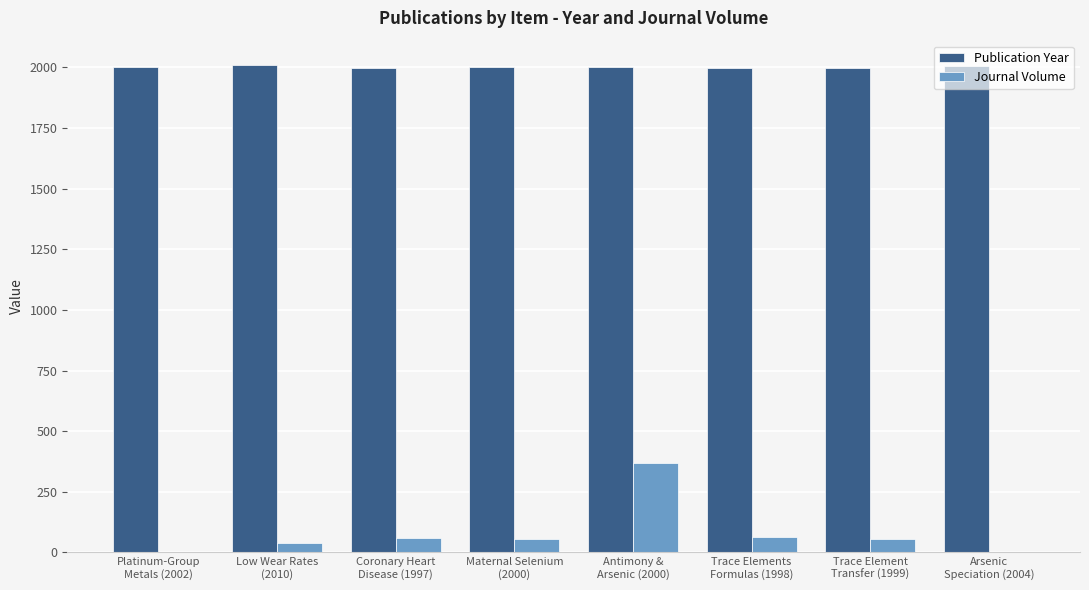

What is the sum of all Publication Year values?

16010